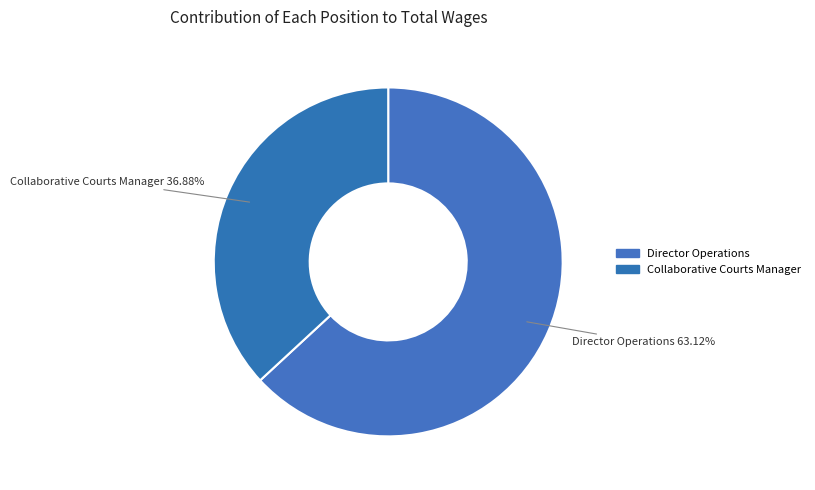

True or false: Collaborative Courts Manager accounts for 37% of the total.

True